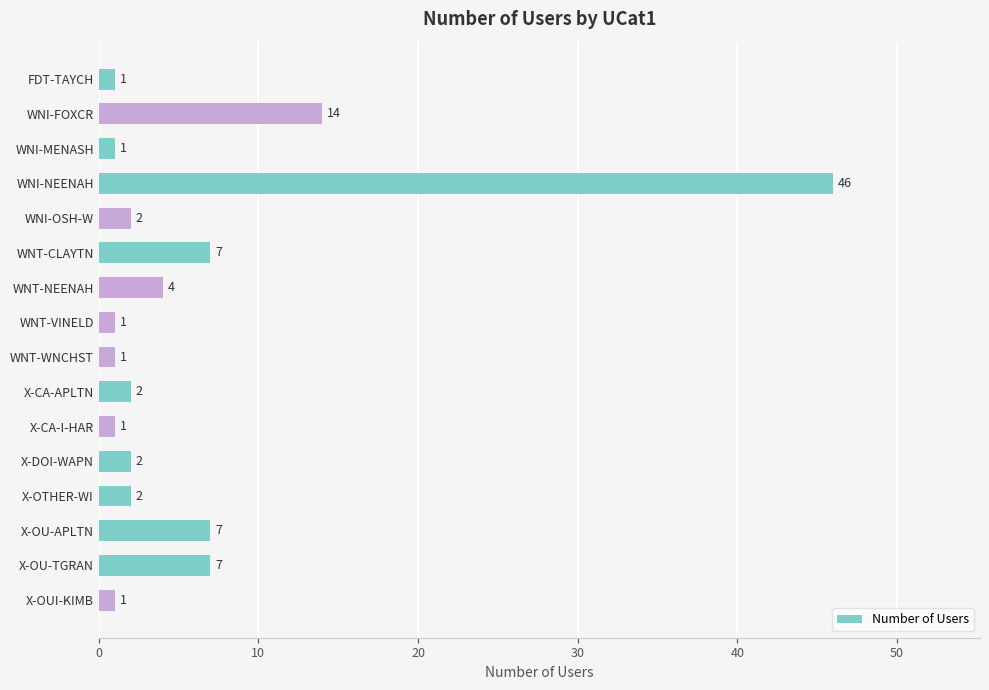

What is the sum of all values?

99